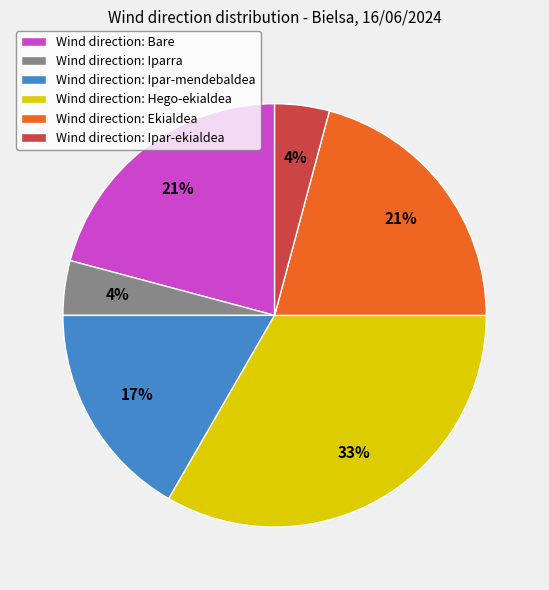

Is the sum of Wind direction: Bare and Wind direction: Hego-ekialdea greater than half?

Yes